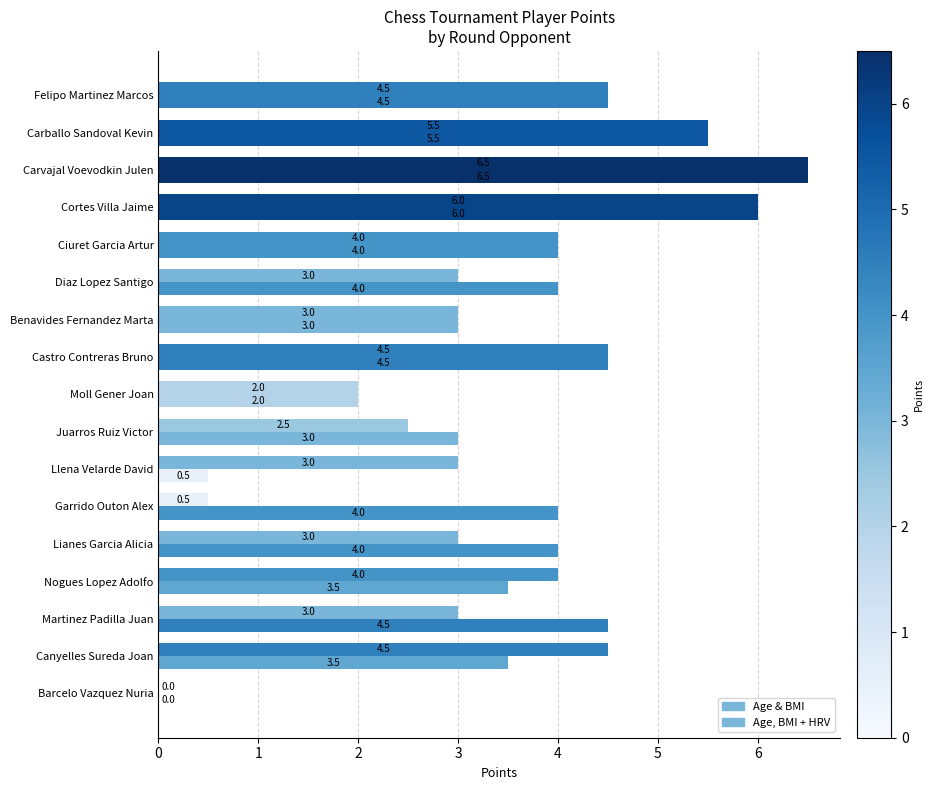

How many series are shown in this chart?

2